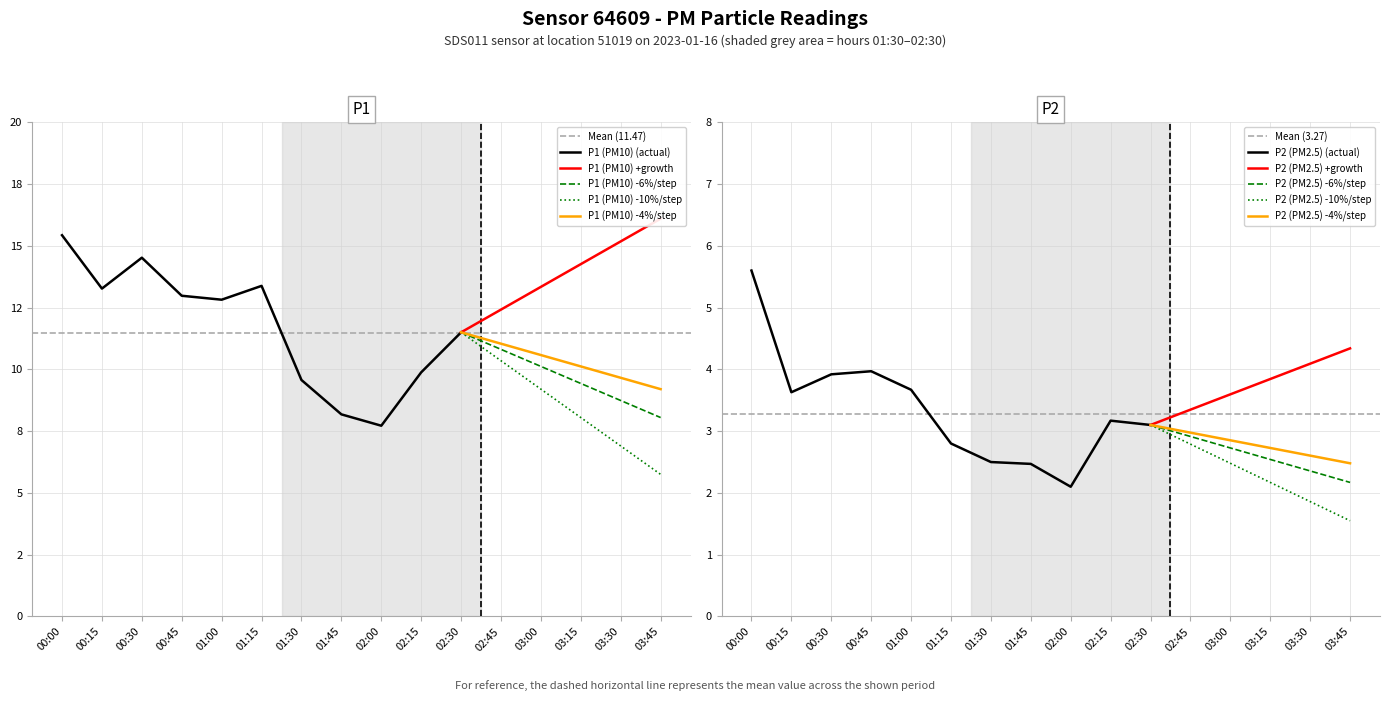

Is the value of P2 at 03:30 greater than the value of P1 at 00:00?

No